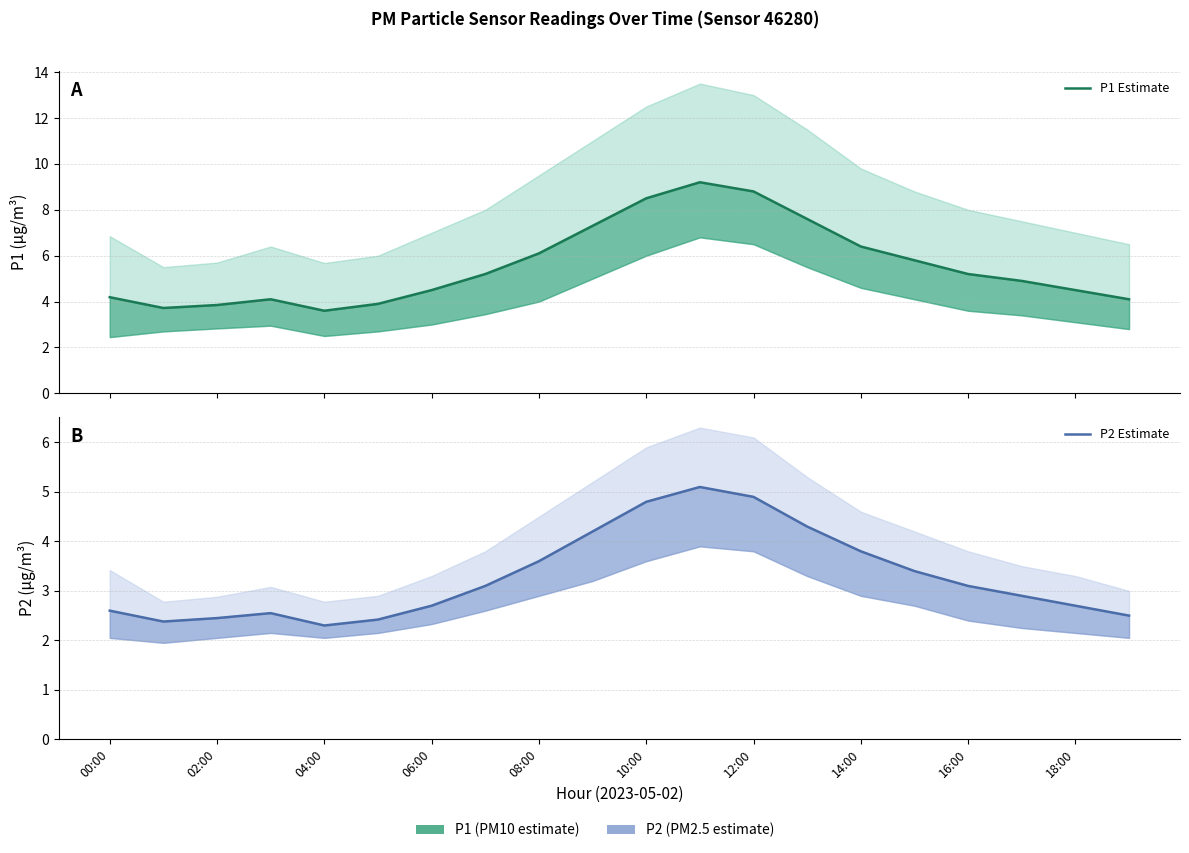

Does the chart have visible grid lines?

Yes